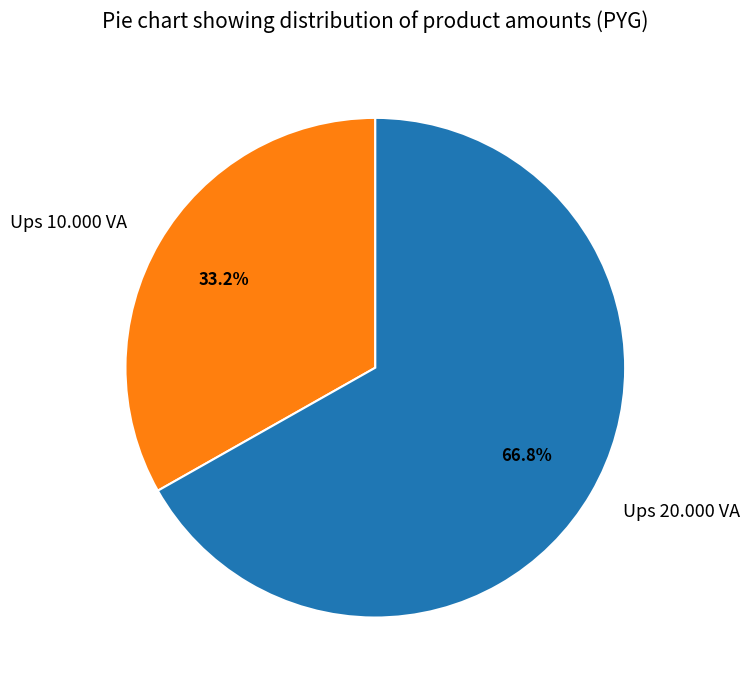

To the nearest percent, what is the combined percentage of Ups 10.000 VA and Ups 20.000 VA?

100%